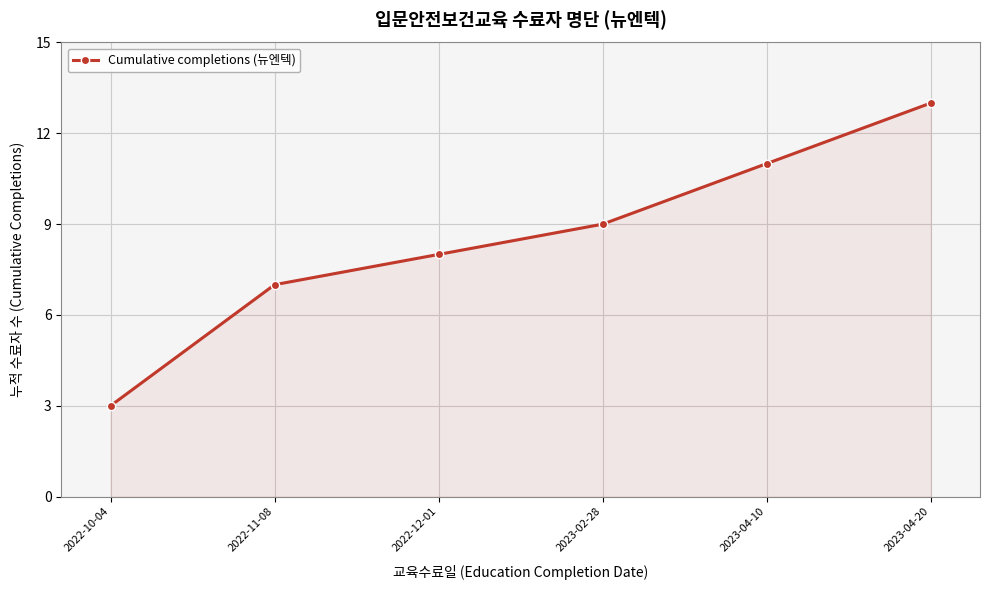

Is it true that the value at 2022-10-04 is 3?

True